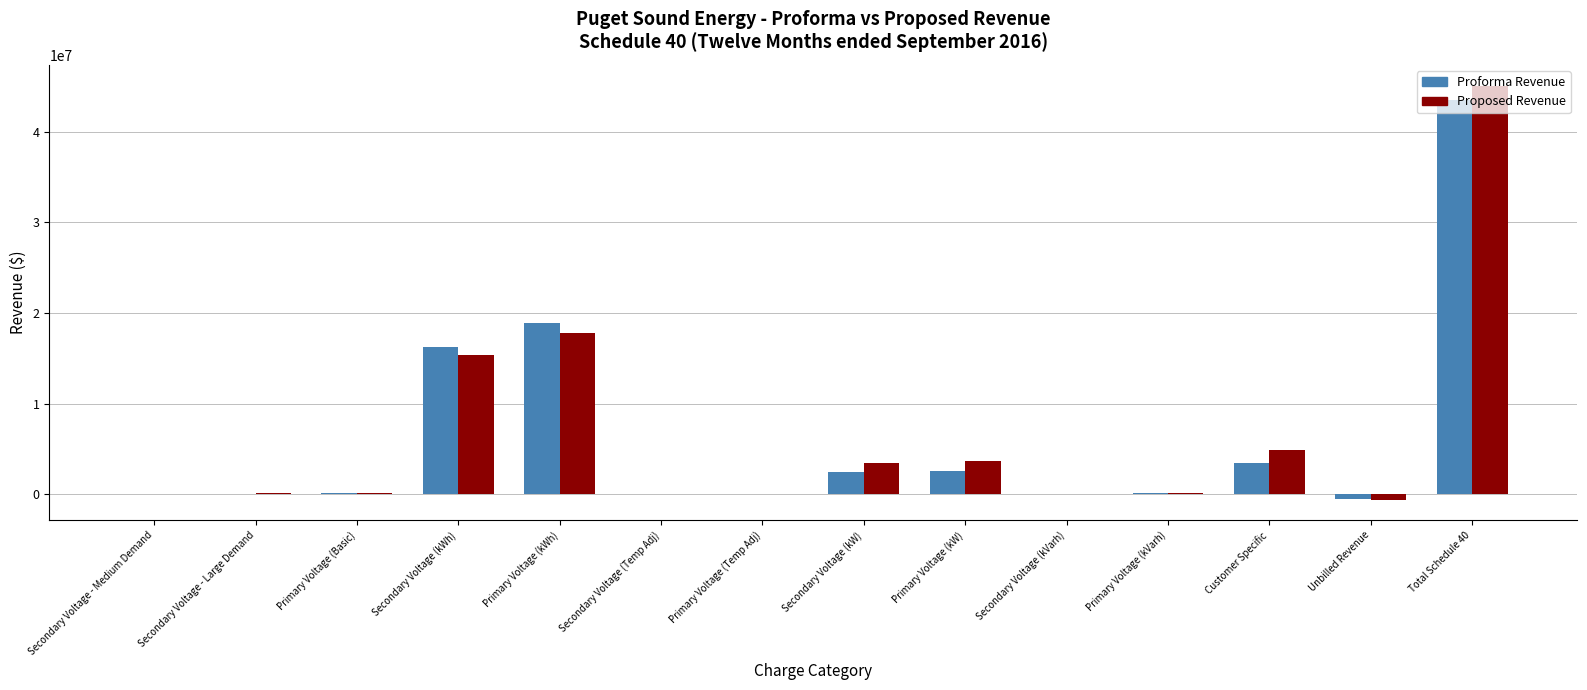

Is the value of Proforma Revenue at Primary Voltage (Temp Adj) greater than the value of Proposed Revenue at Secondary Voltage (kWh)?

No